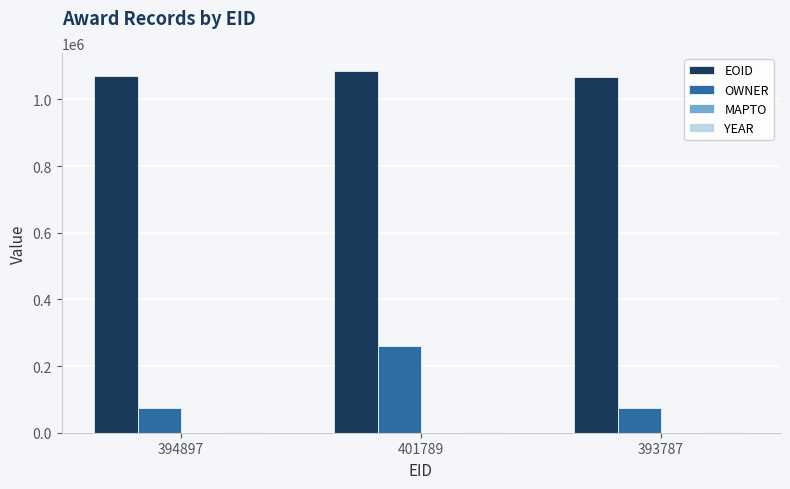

True or false: EOID has a value of 1707724 at 401789.

False